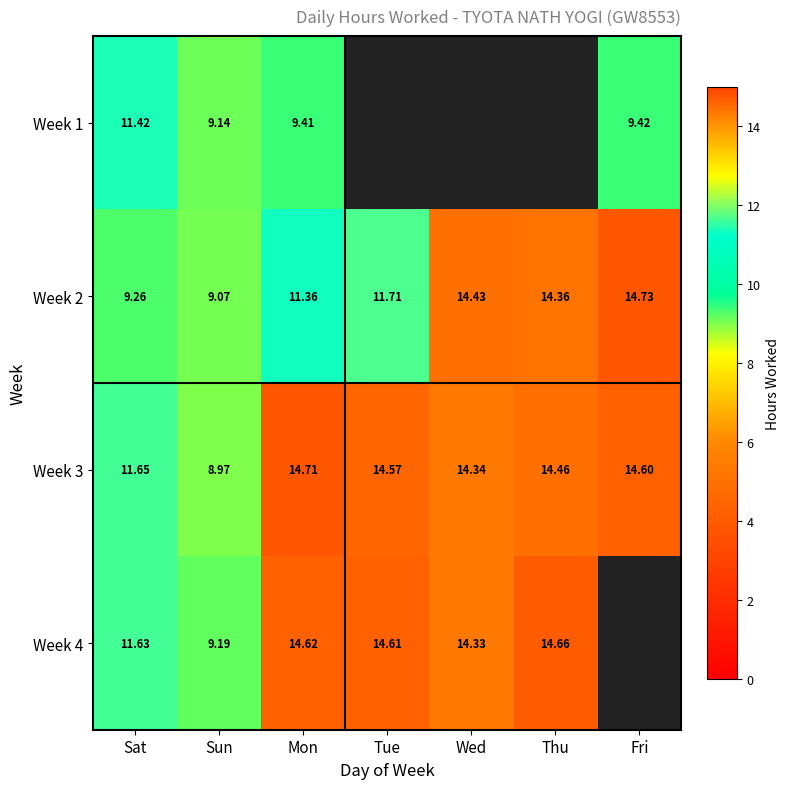

Where does the Week 3 series first go above 14?

Mon